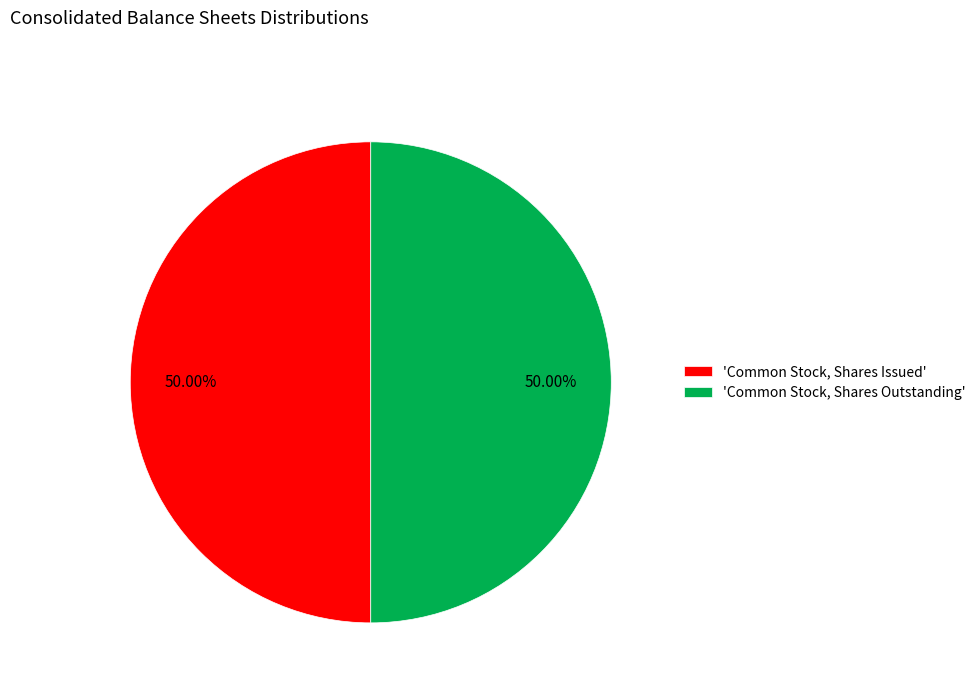

What is the ratio of the value at 'Common Stock, Shares Outstanding' to the value at 'Common Stock, Shares Issued'?

1.0